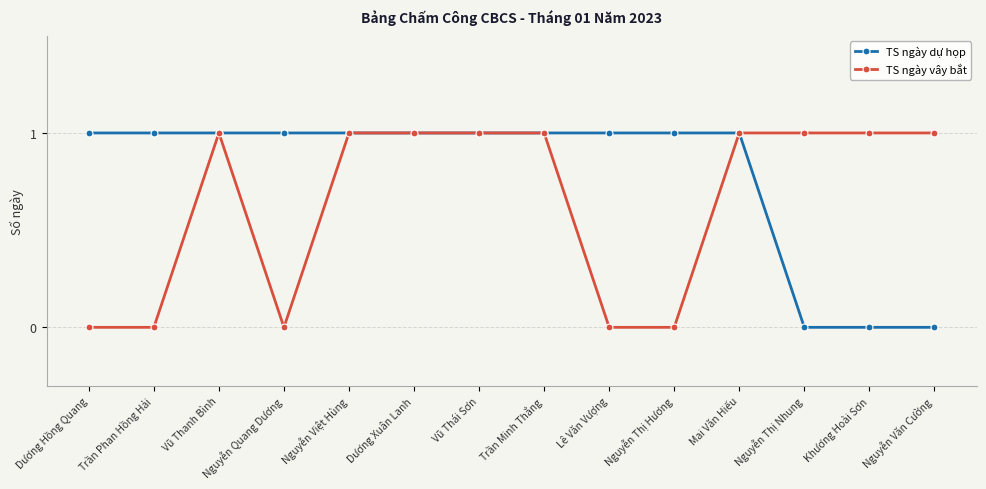

The value of TS ngày vây bắt at Nguyễn Văn Cường is 1. True or false?

True